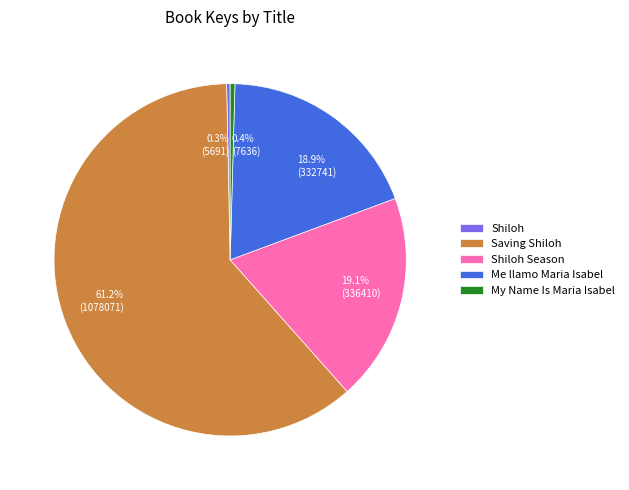

Combined, what portion of the pie is Shiloh and Saving Shiloh?

61.6%